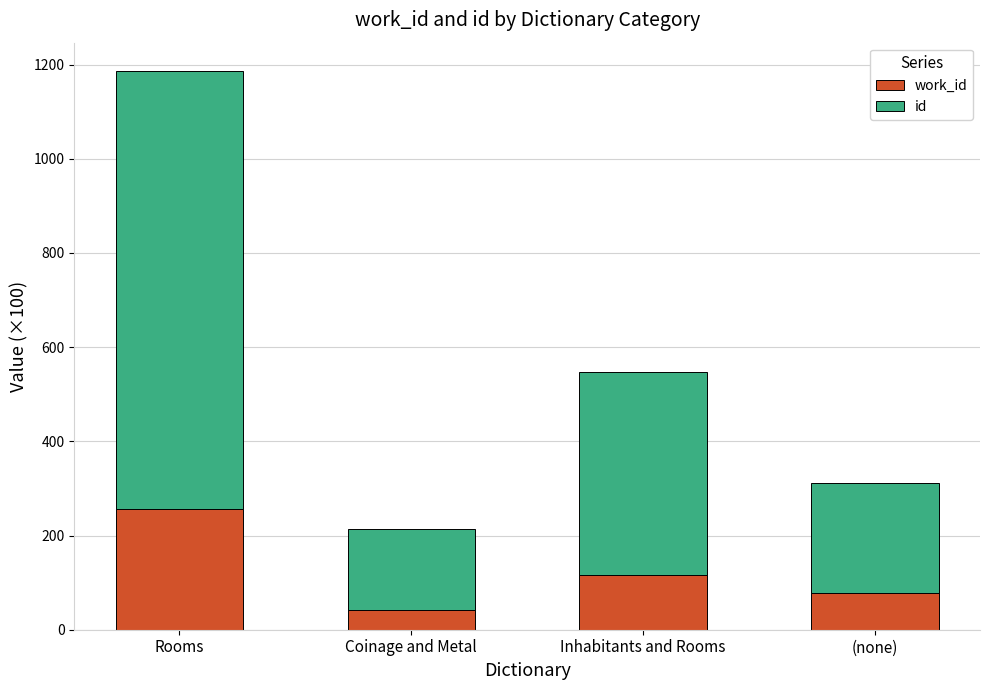

At which category is the sum across all series the highest?

Rooms